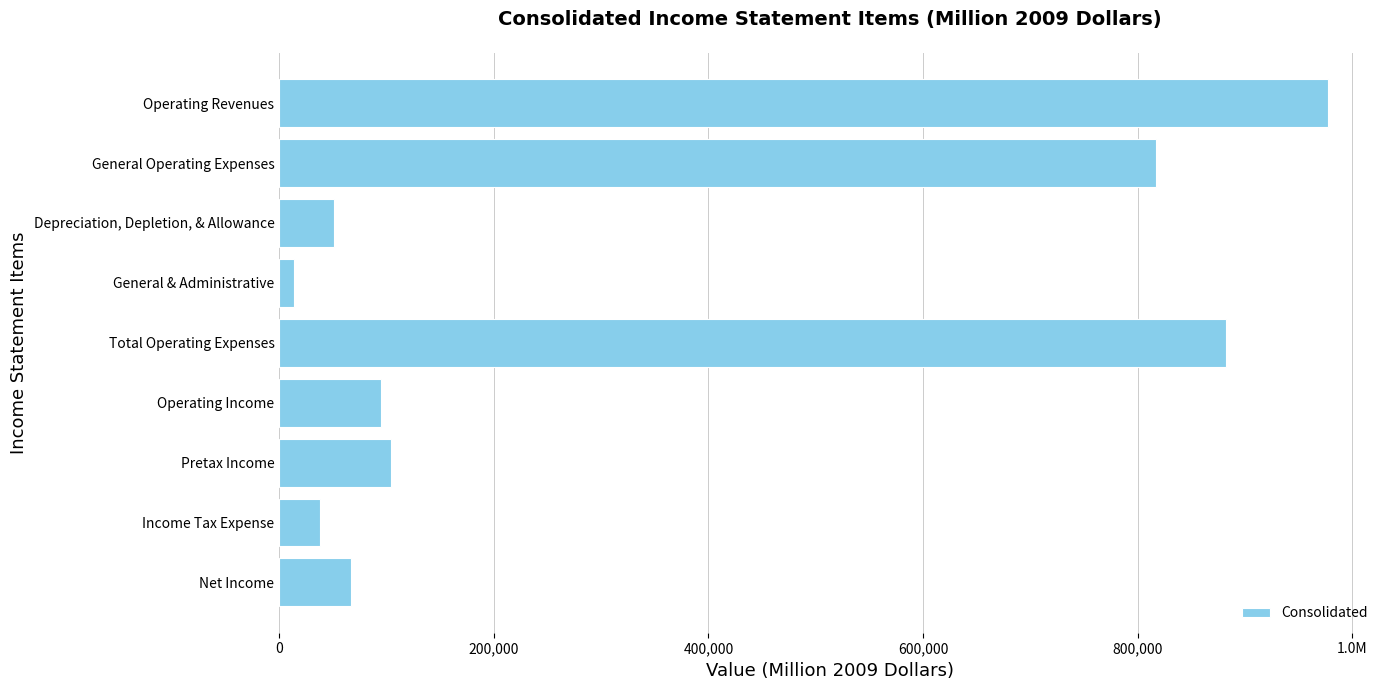

What is the sum of all values?

3044869